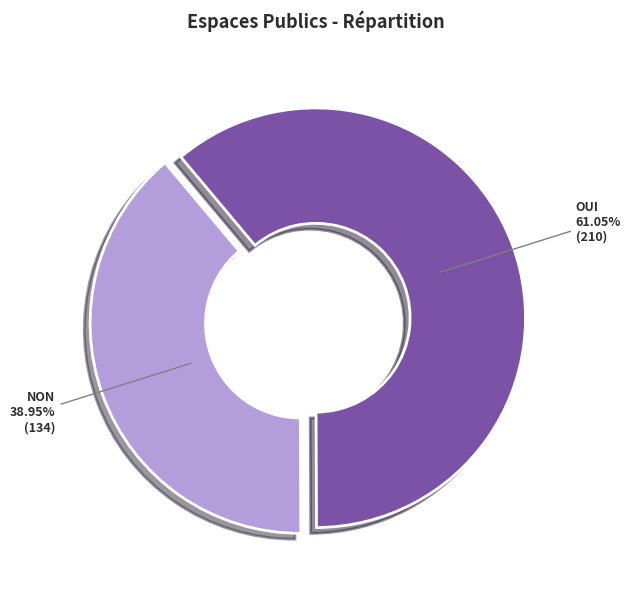

To the nearest percent, what percentage of the pie is NON?

39%